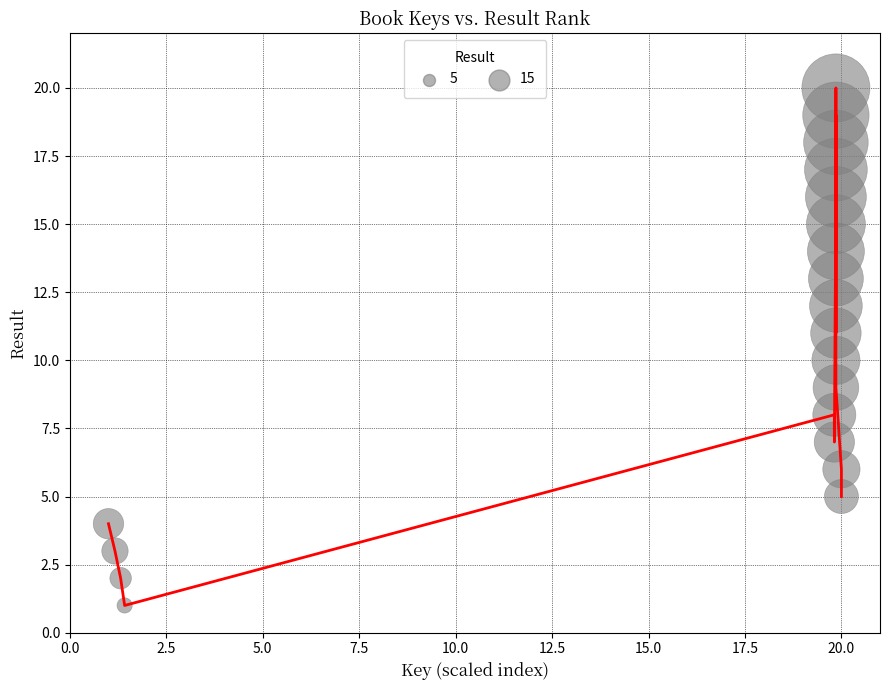

What is the maximum value shown in the chart?

20